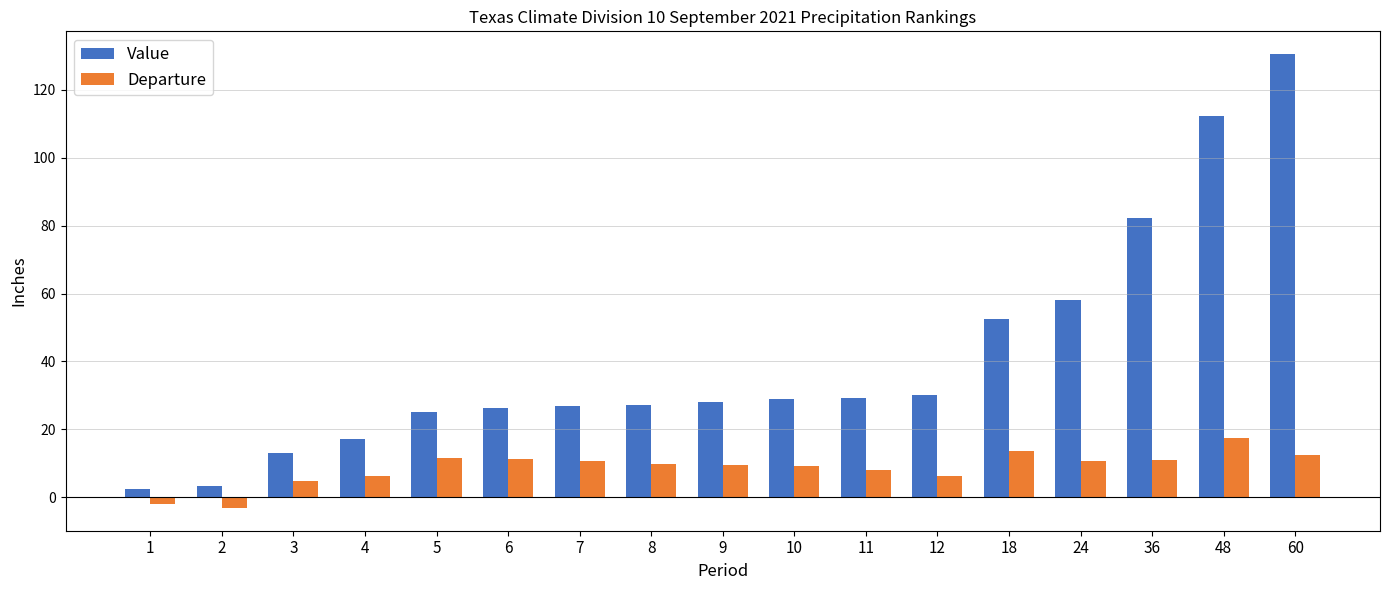

List the series in order of their peak value, lowest first.

Departure, Value